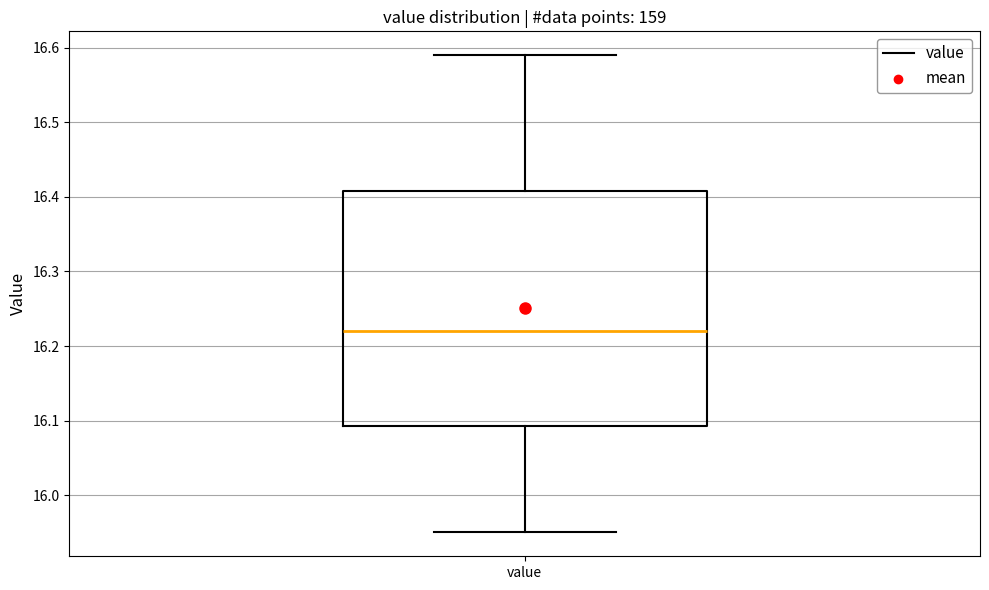

Read this box plot against the y-axis: the position of the median line, the range covered by the box, and the ends of both whiskers. The values are not printed on the chart, so give them approximately, as read against the axis.

median 16.22, box 16.09 to 16.41, whiskers 15.95 to 16.59